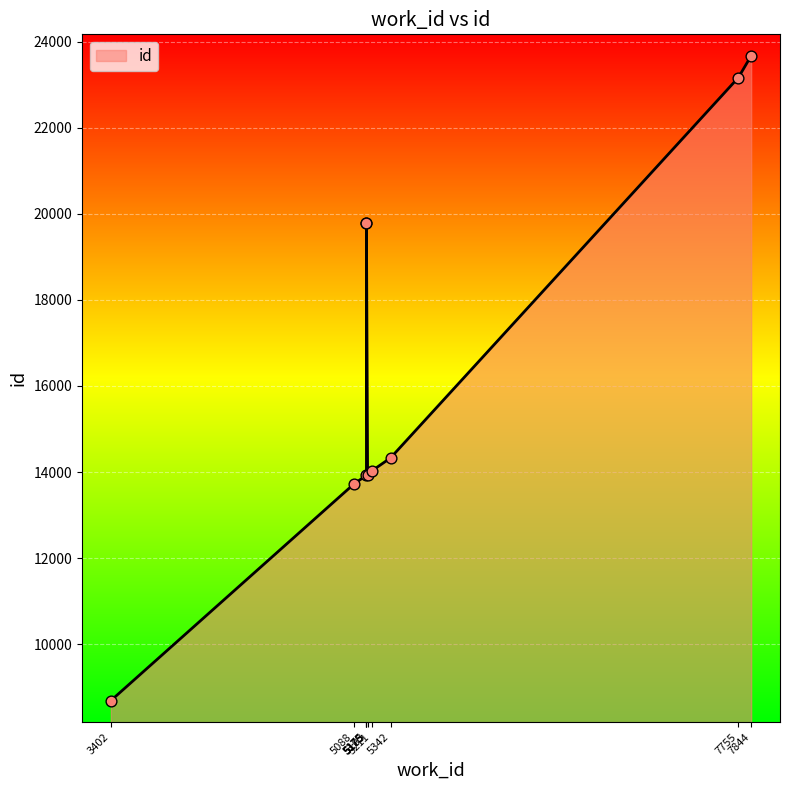

What is the change in value from 5088 to 5183?

+218